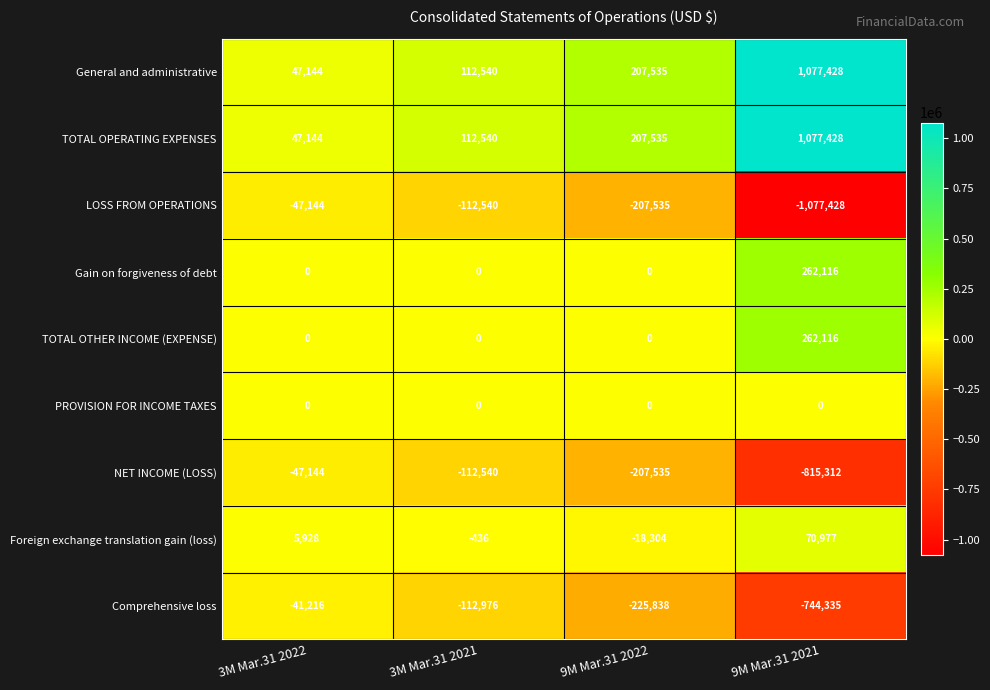

What is the sum of all Comprehensive loss values?

-1124365